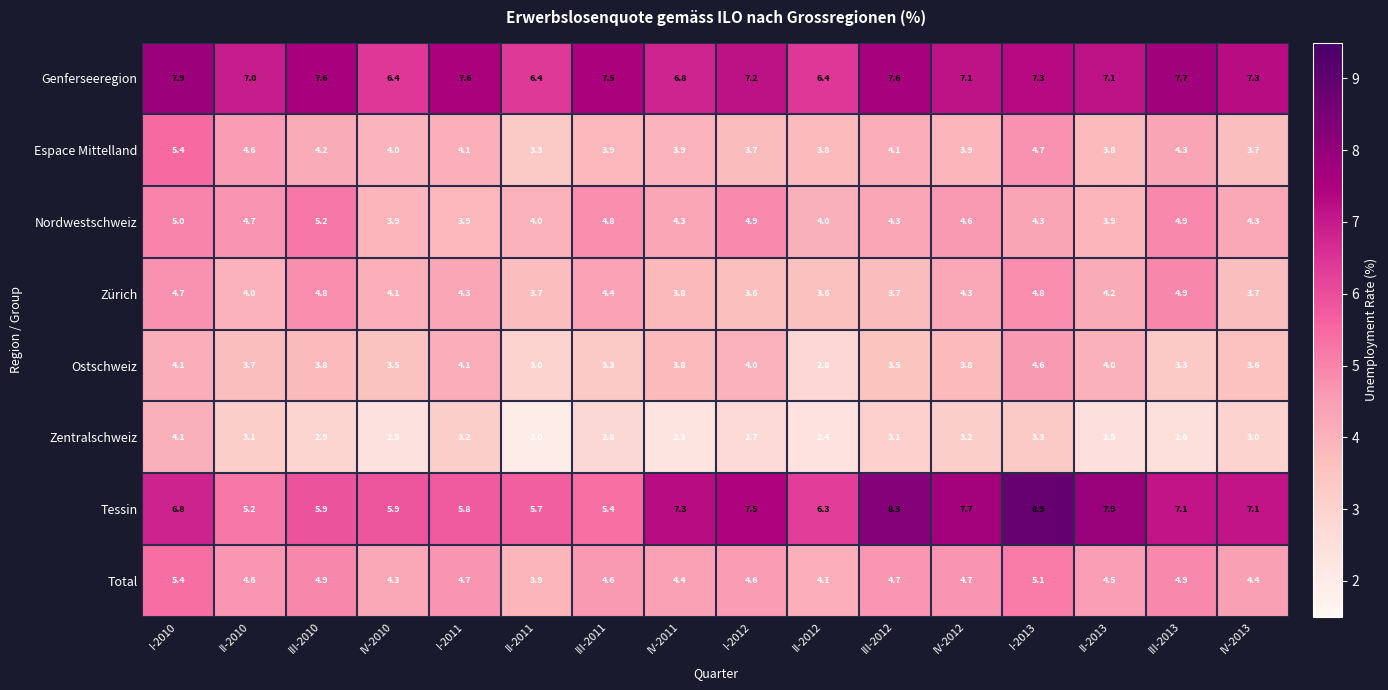

What is the difference between the maximum and minimum values in the Total series?

1.5